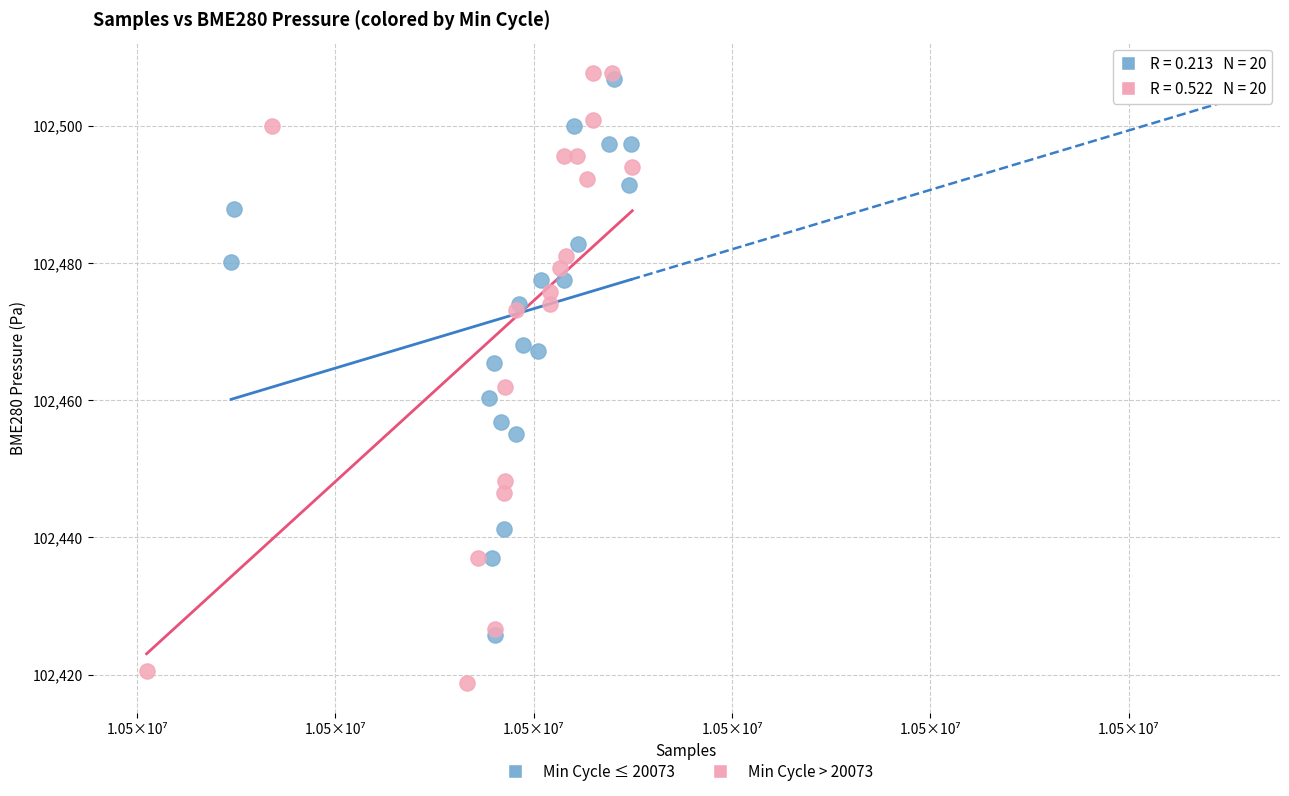

Which series reaches the minimum Y coordinate?

Min Cycle > 20073